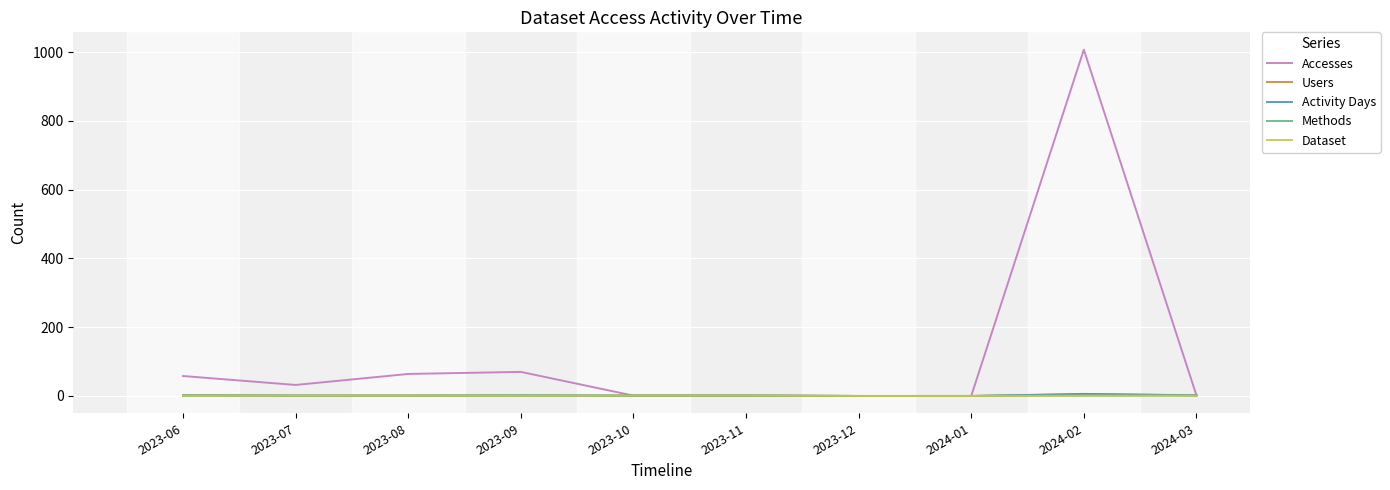

Does the chart display data point markers on the line(s)?

No